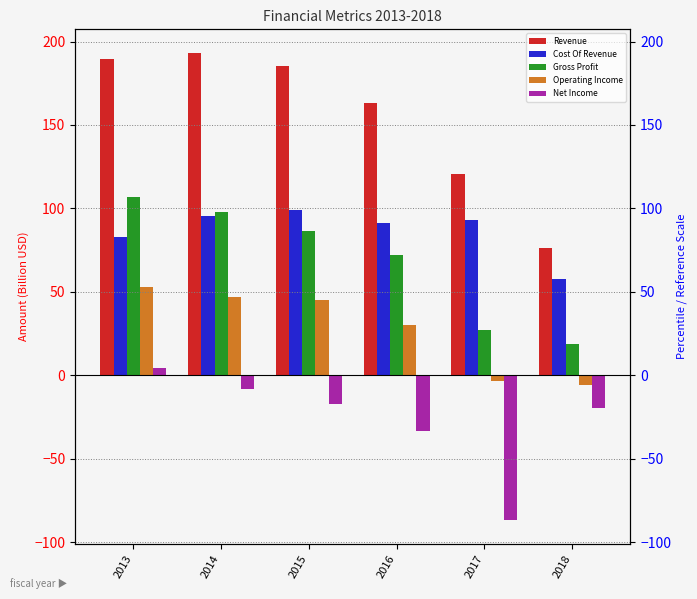

What is the spread (max minus min) of values at 2013?

184.9